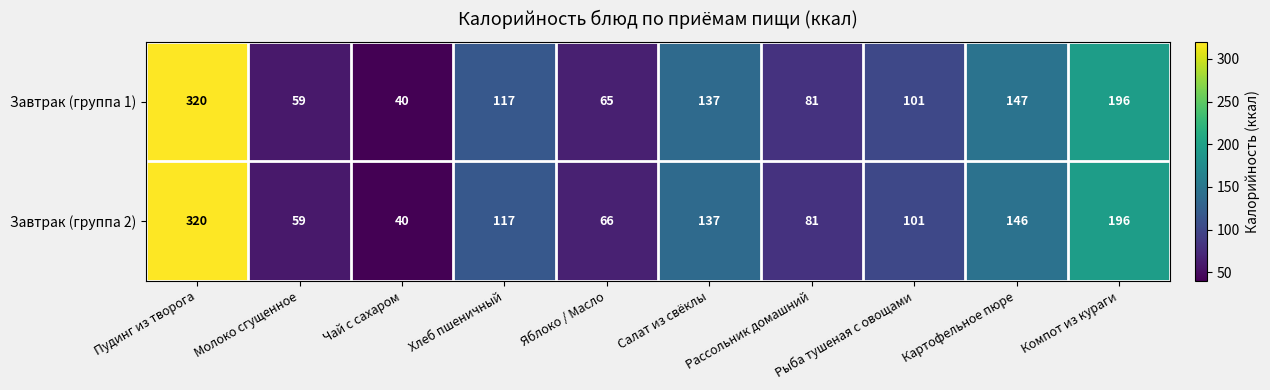

At which category is the sum across all series the highest?

Пудинг из творога